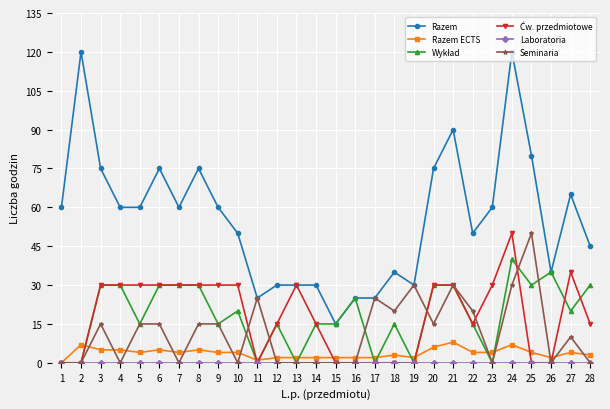

True or false: Razem and Razem ECTS intersect in this chart.

False